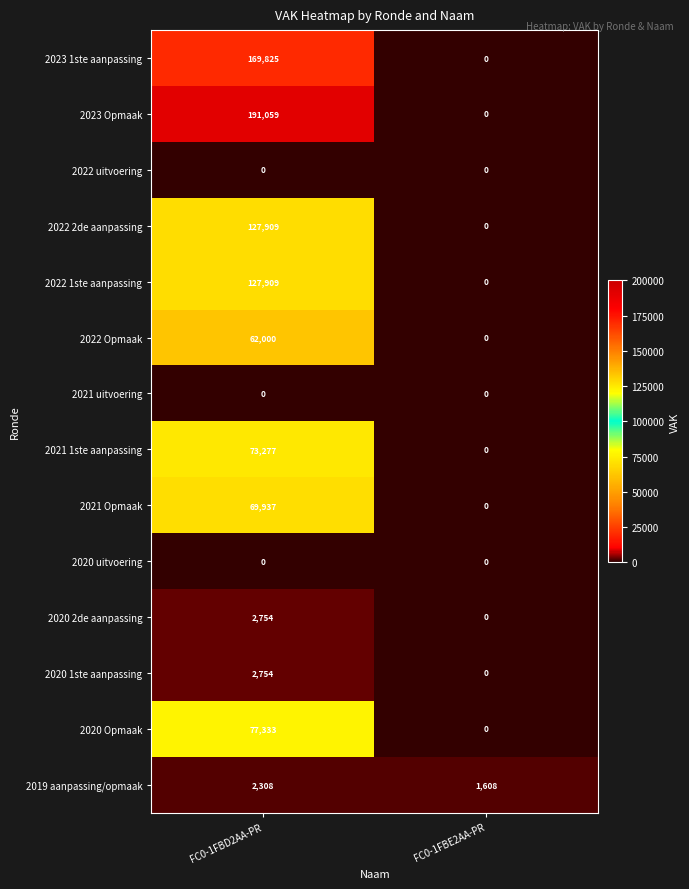

Count the number of data series in this chart.

14